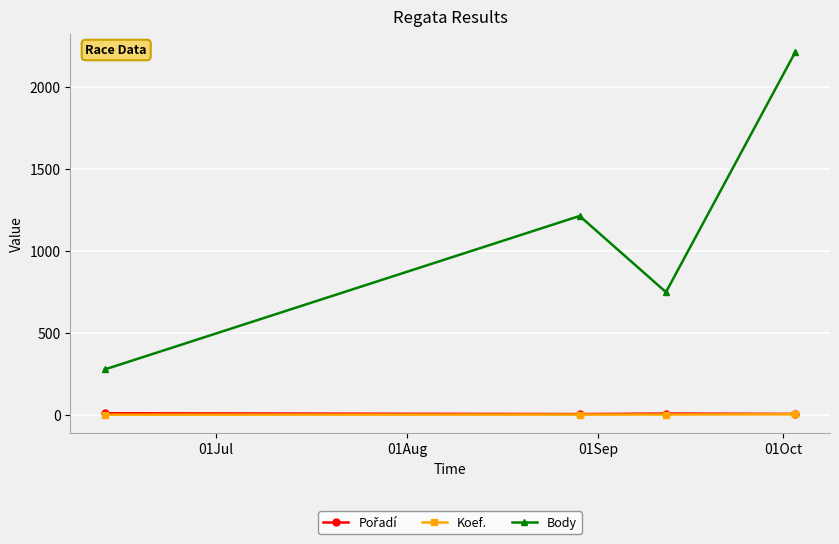

Which series has the largest total across all categories?

Body